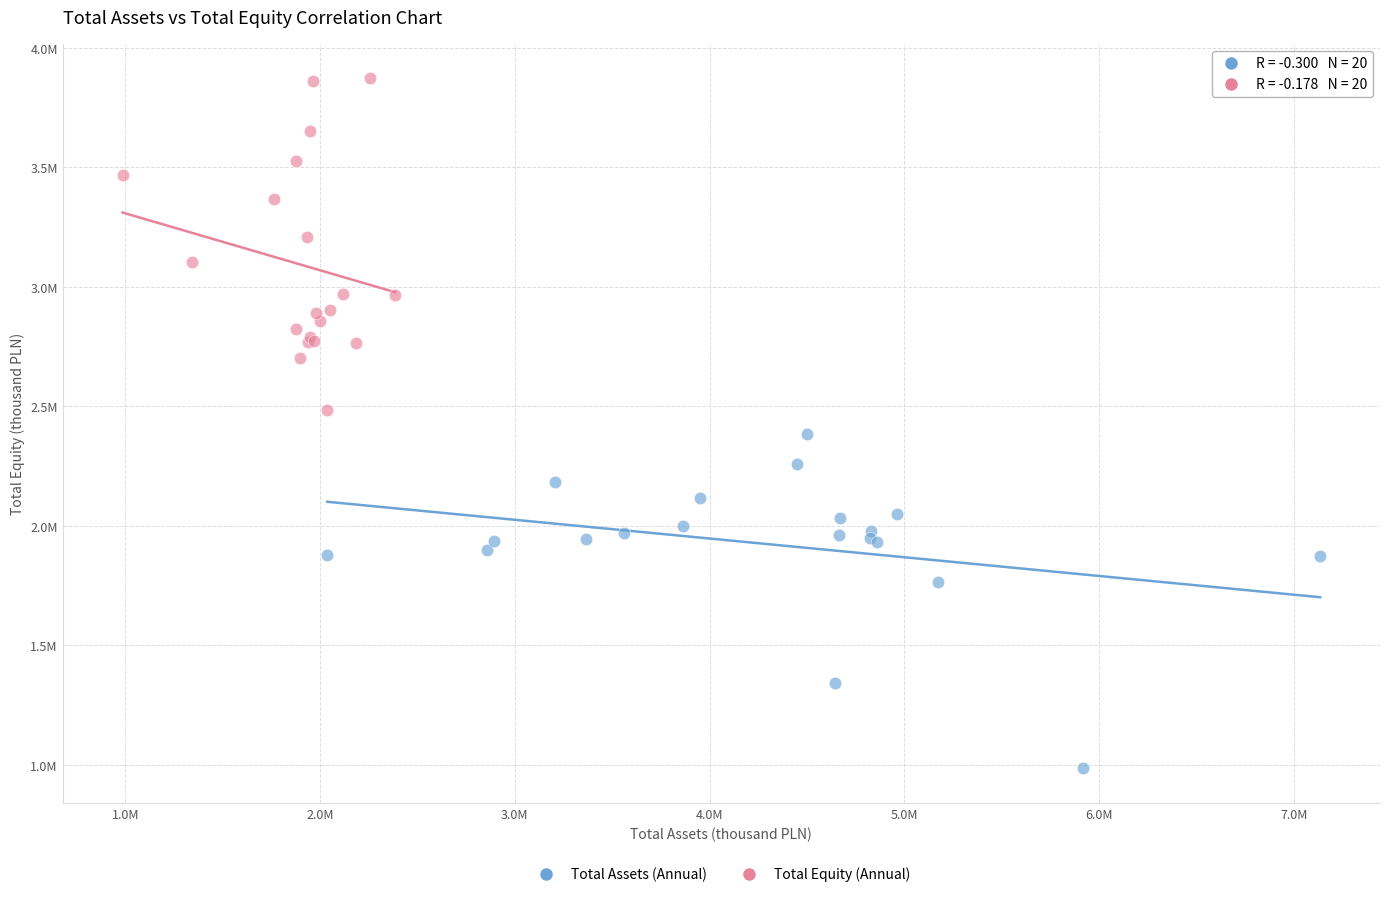

What are all the series names shown in the legend?

Total Assets (Annual), Total Equity (Annual)